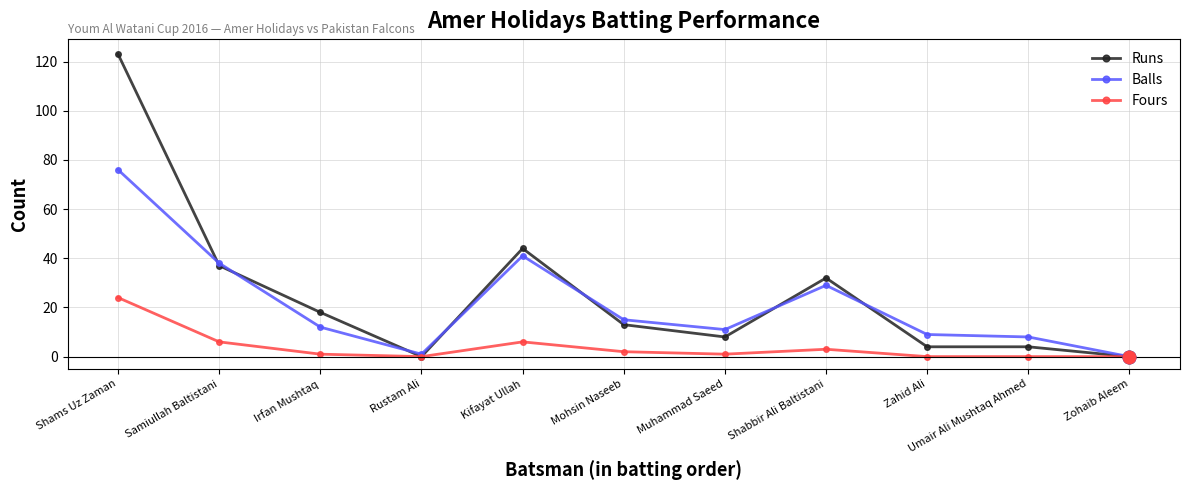

What value does the Runs series have at Muhammad Saeed, to the nearest 5?

10